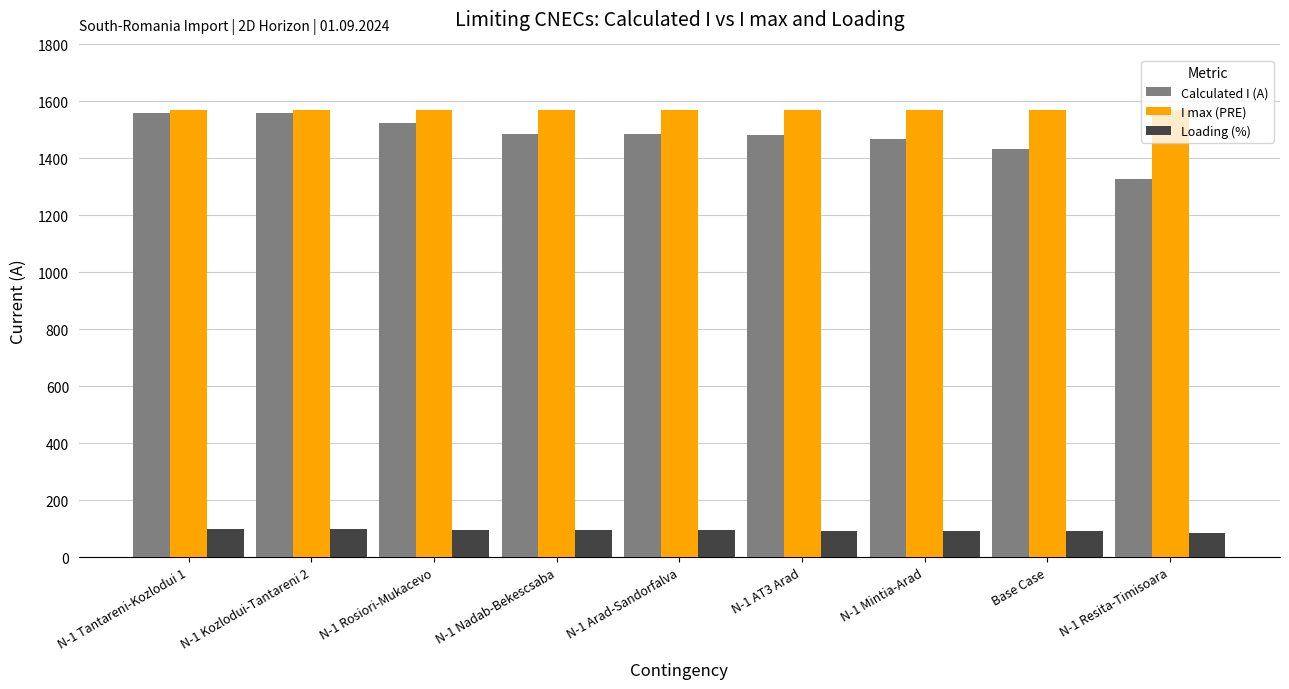

How many data points does each series have?

9